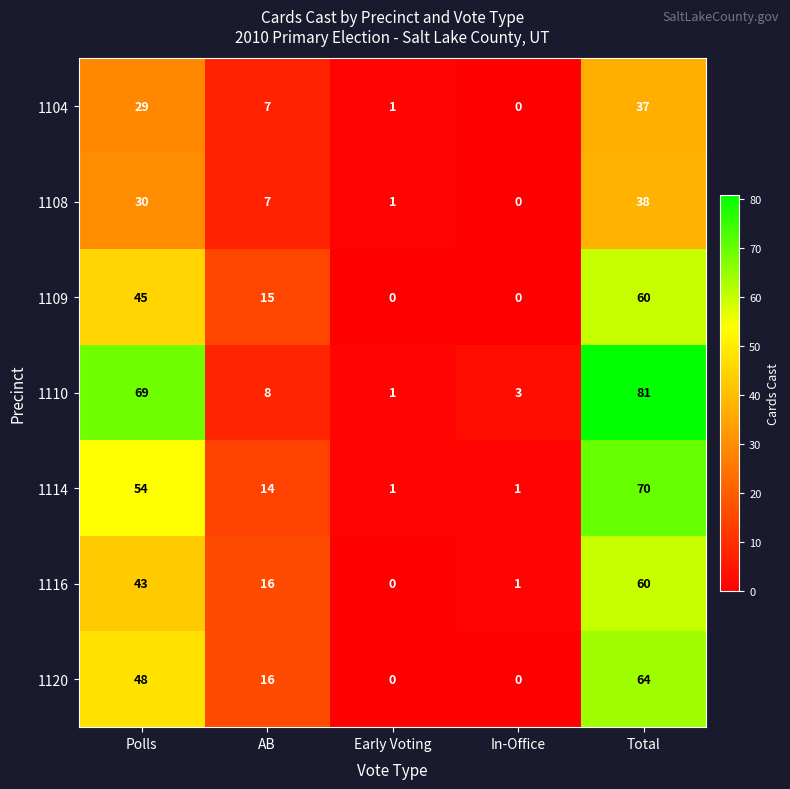

At which category does the chart reach its peak across all series?

Total